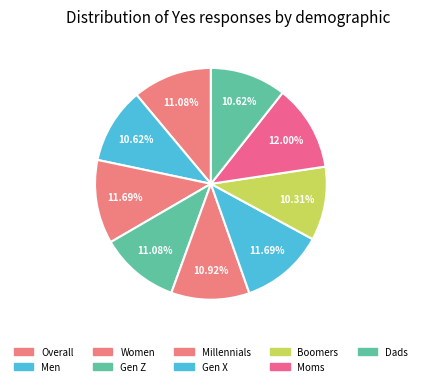

Does Boomers represent more than half of the total?

No